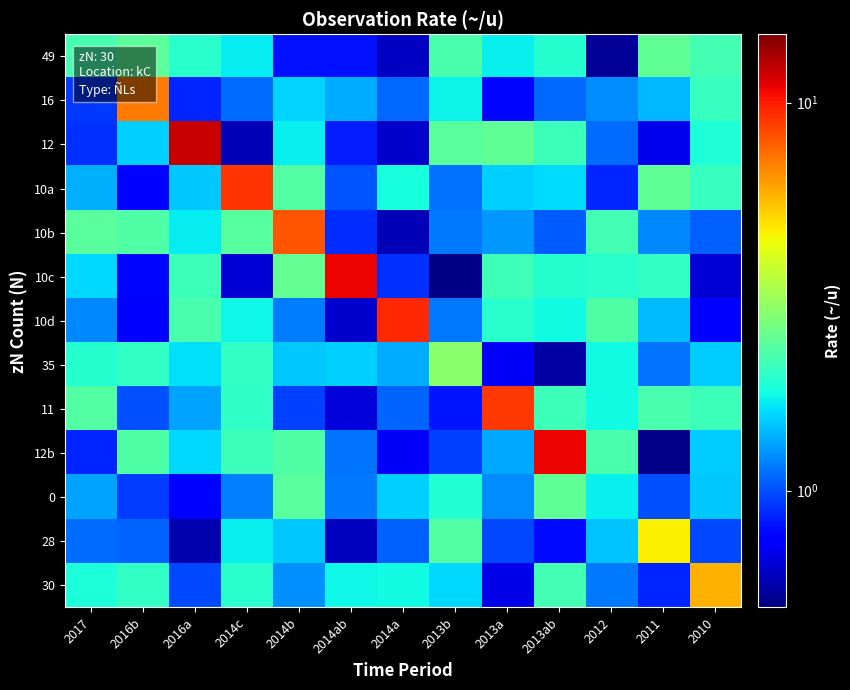

At which category is the sum across all series the highest?

2013ab